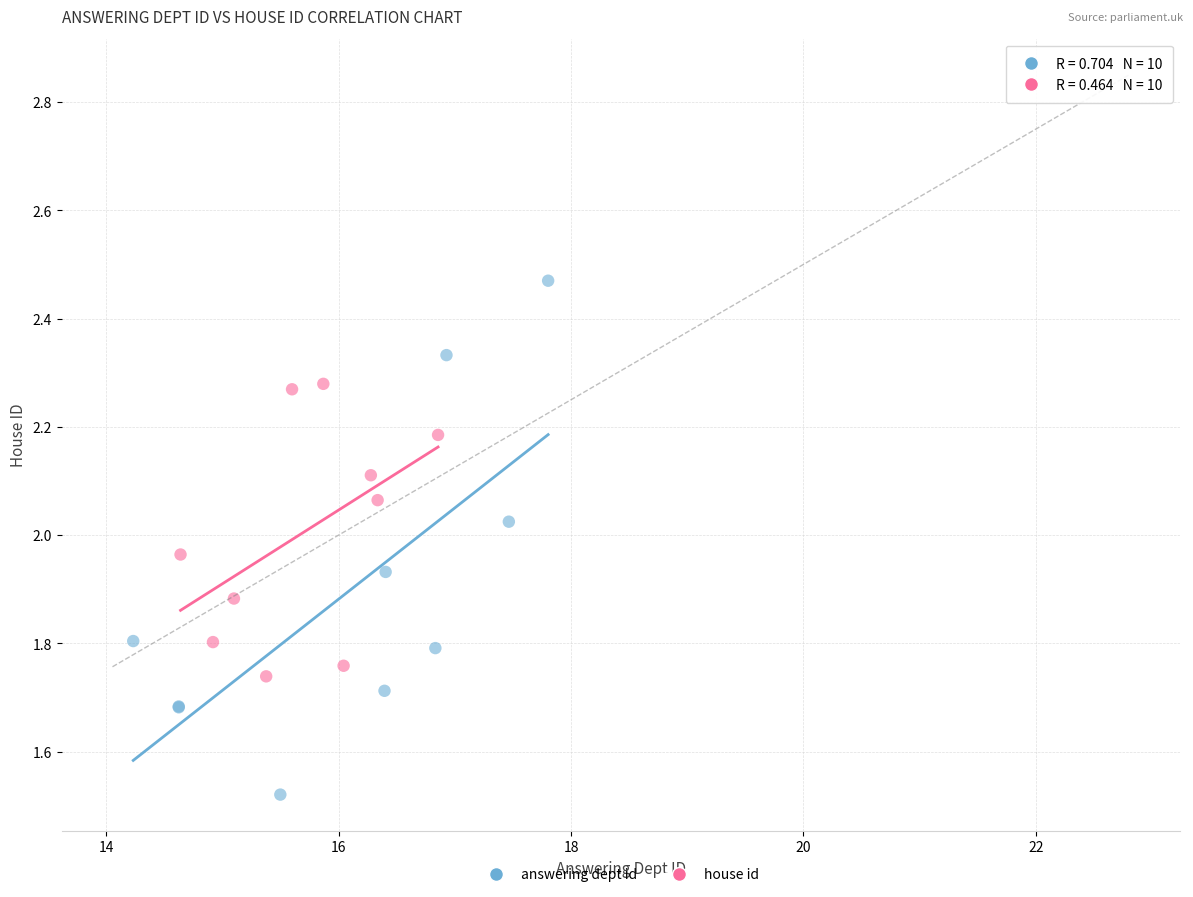

Which series has the widest spread of Y values?

answering dept id